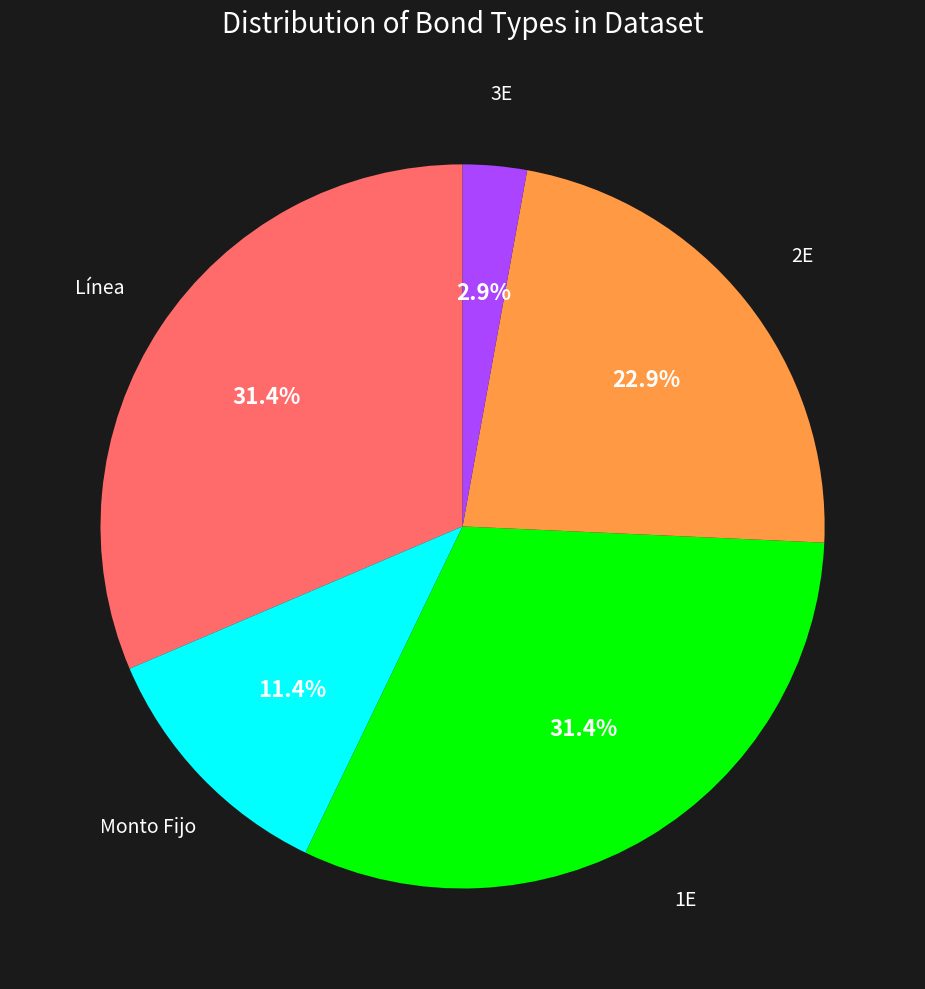

Does any single category account for the majority?

No